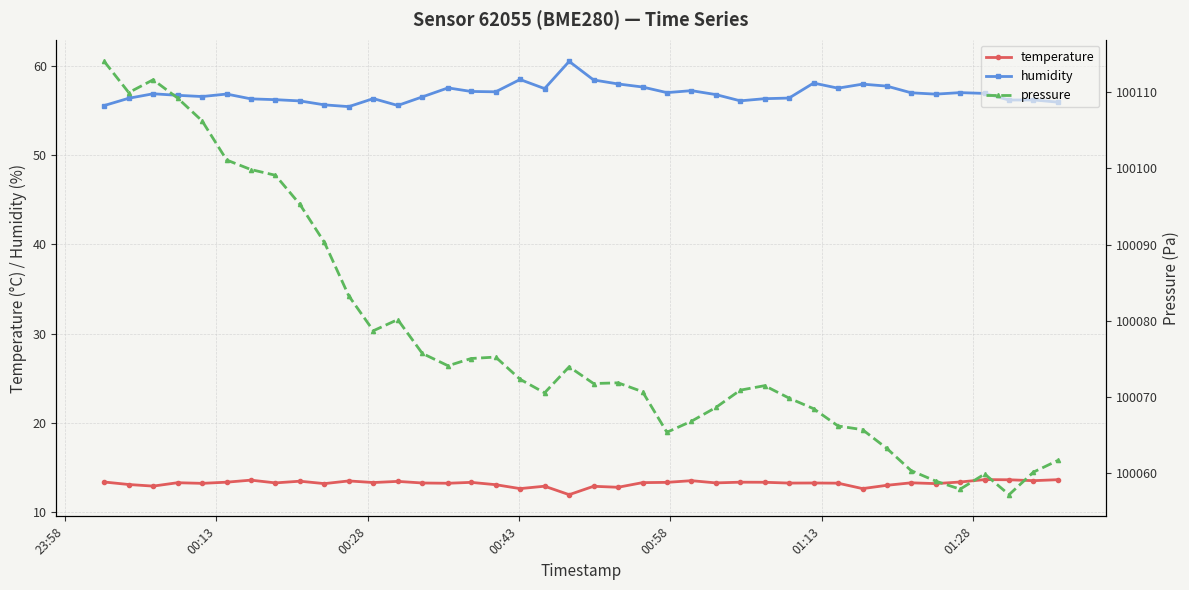

How many lines are shown in the chart?

3